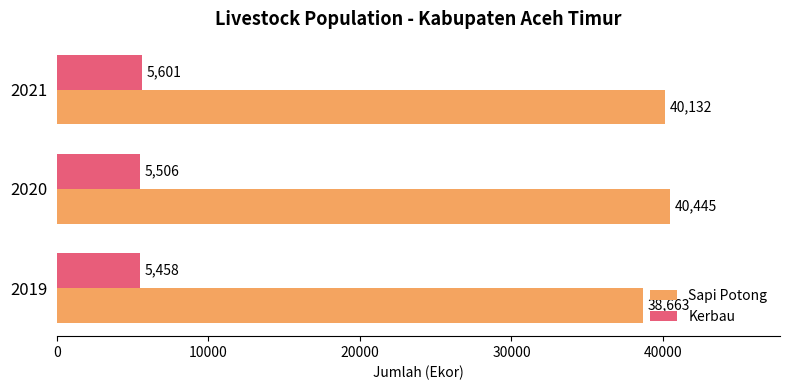

At which category is the sum across all series the highest?

2020